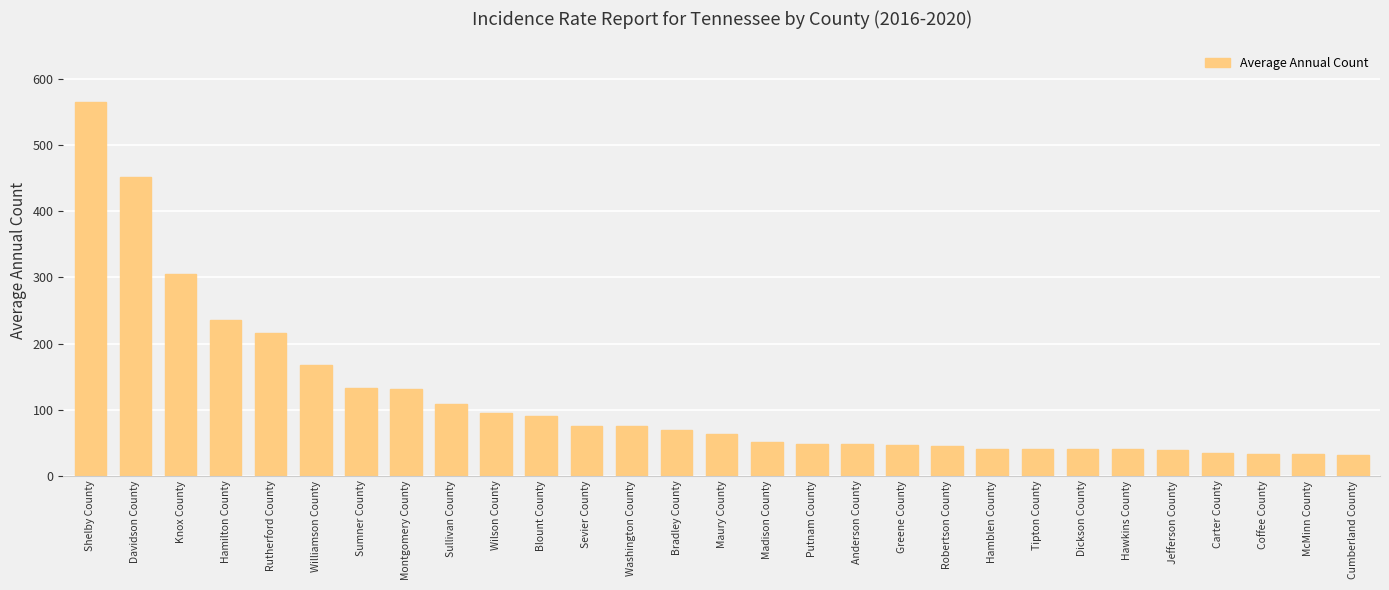

What is the ratio of the value at Knox County to the value at Tipton County?

7.4